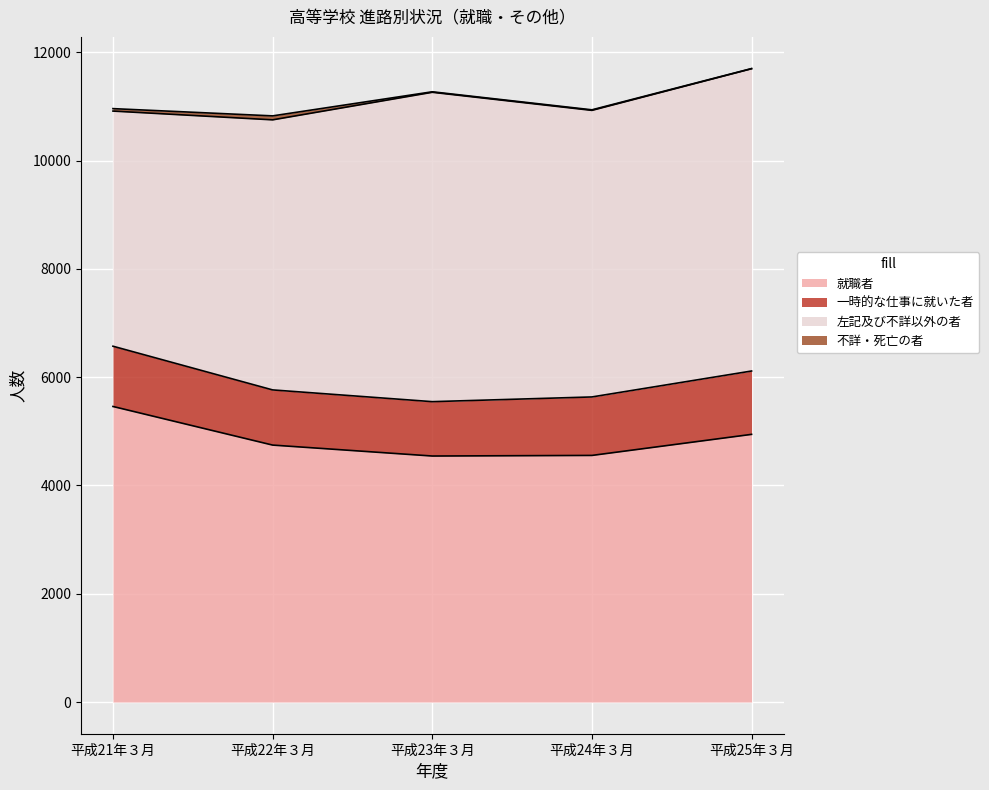

What is the maximum value for 就職者?

5459